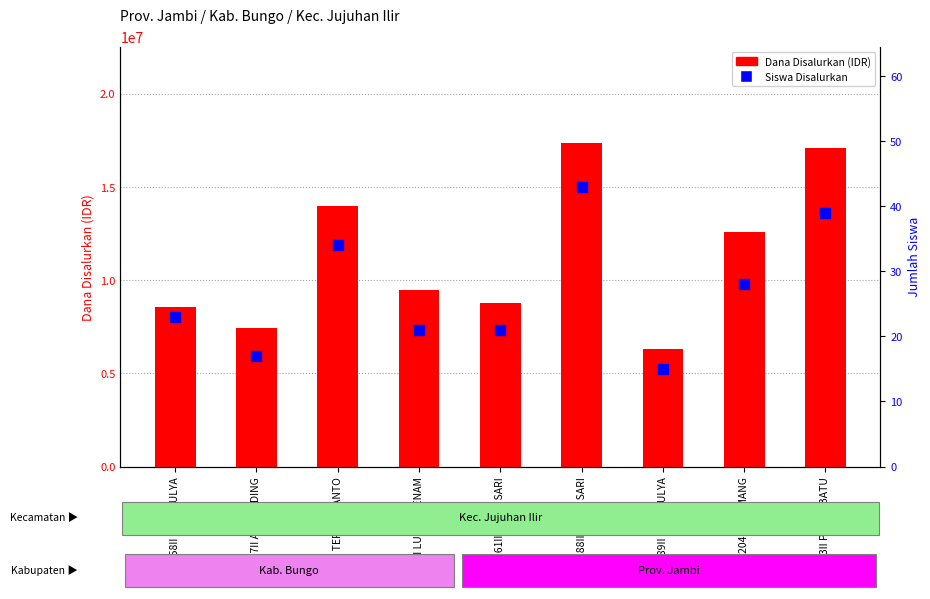

At how many categories does at least one series exceed 11852240?

4